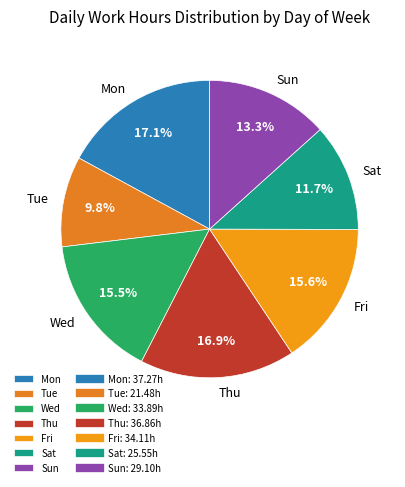

What is the smallest slice in the pie chart?

Tue